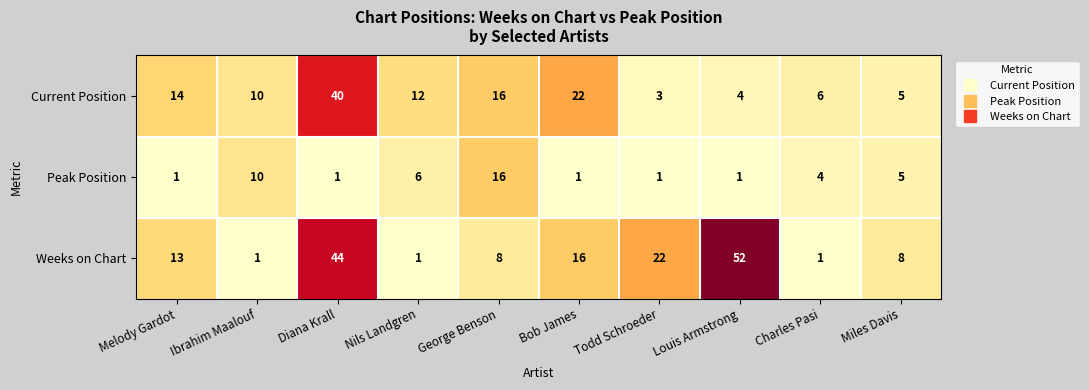

What is the total value across all series at Melody Gardot?

28